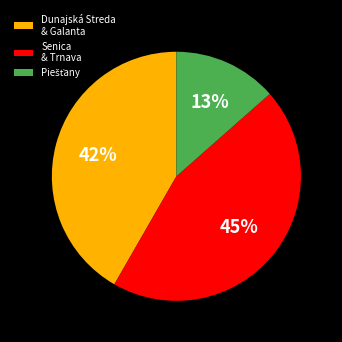

Is it true that Senica & Trnava is 35% of the pie?

False